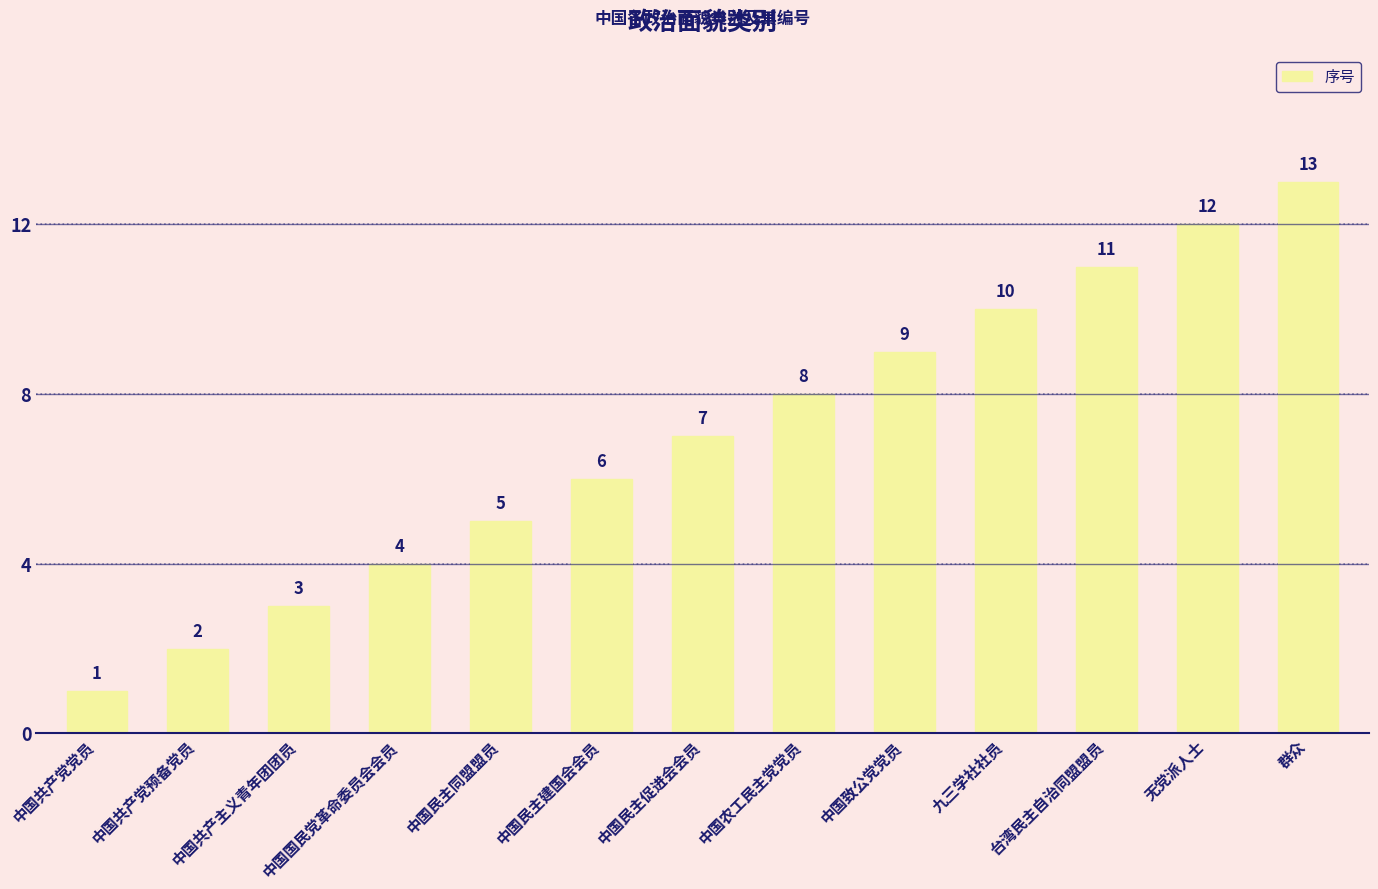

Reading right to left, list all the values displayed in this chart.

群众=13	无党派人士=12	台湾民主自治同盟盟员=11	九三学社社员=10	中国致公党党员=9	中国农工民主党党员=8	中国民主促进会会员=7	中国民主建国会会员=6	中国民主同盟盟员=5	中国国民党革命委员会会员=4	中国共产主义青年团团员=3	中国共产党预备党员=2	中国共产党党员=1